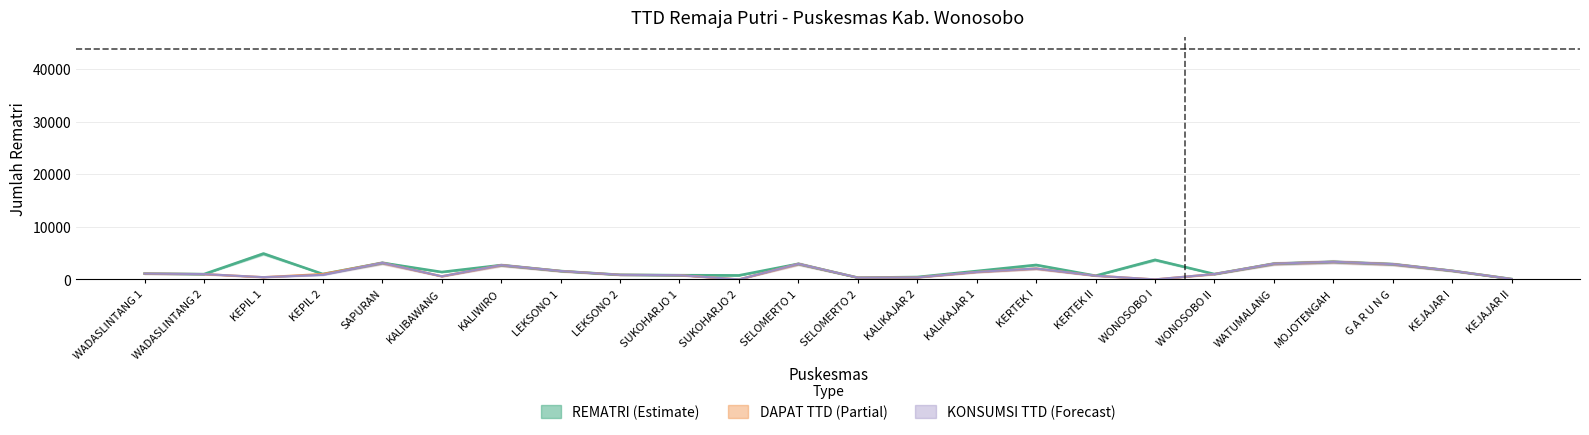

What is the maximum value for KONSUMSI TTD?

3343